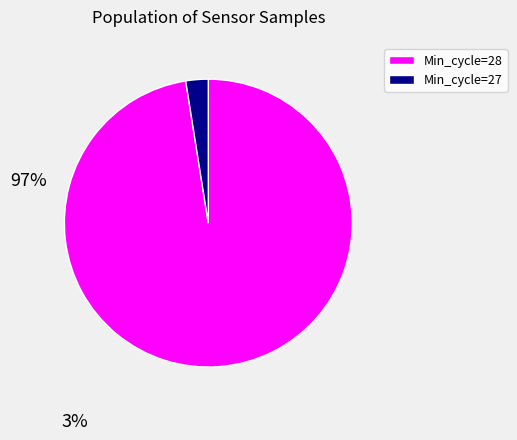

Is there a majority slice in this chart?

Yes